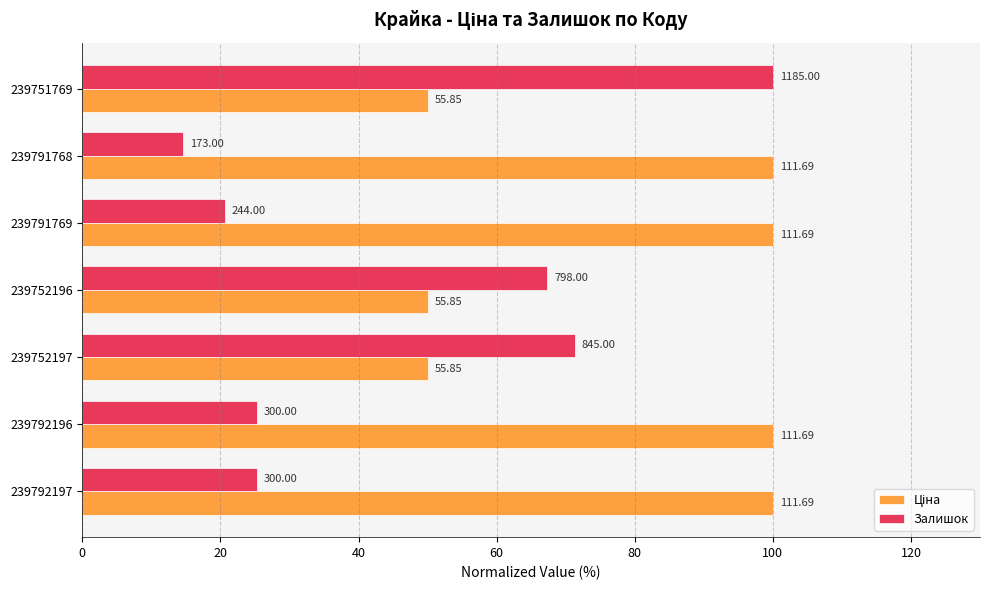

How many data points in Залишок are less than 25?

2